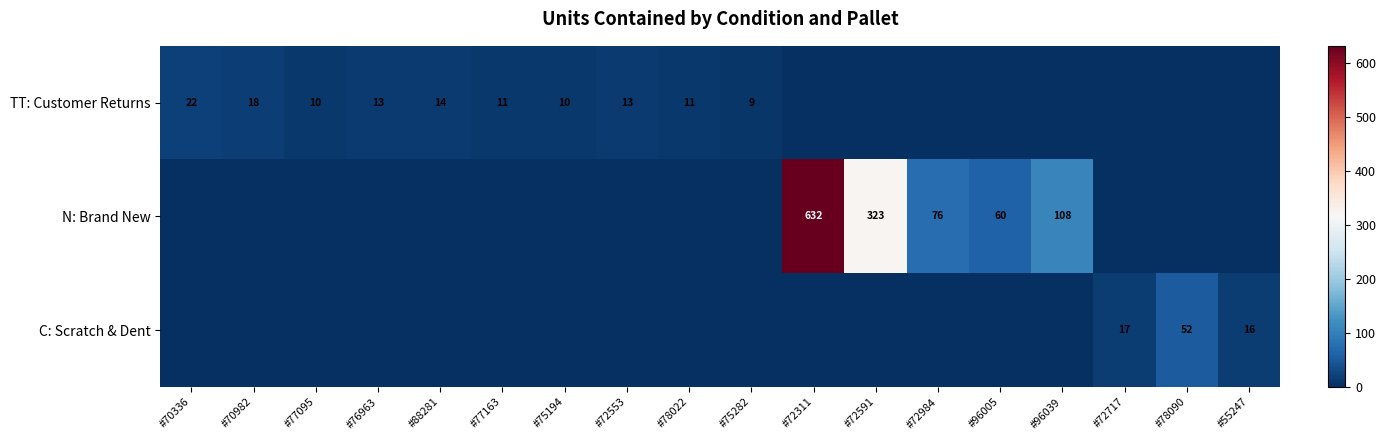

The value of TT: Customer Returns at #88281 is 19. True or false?

False